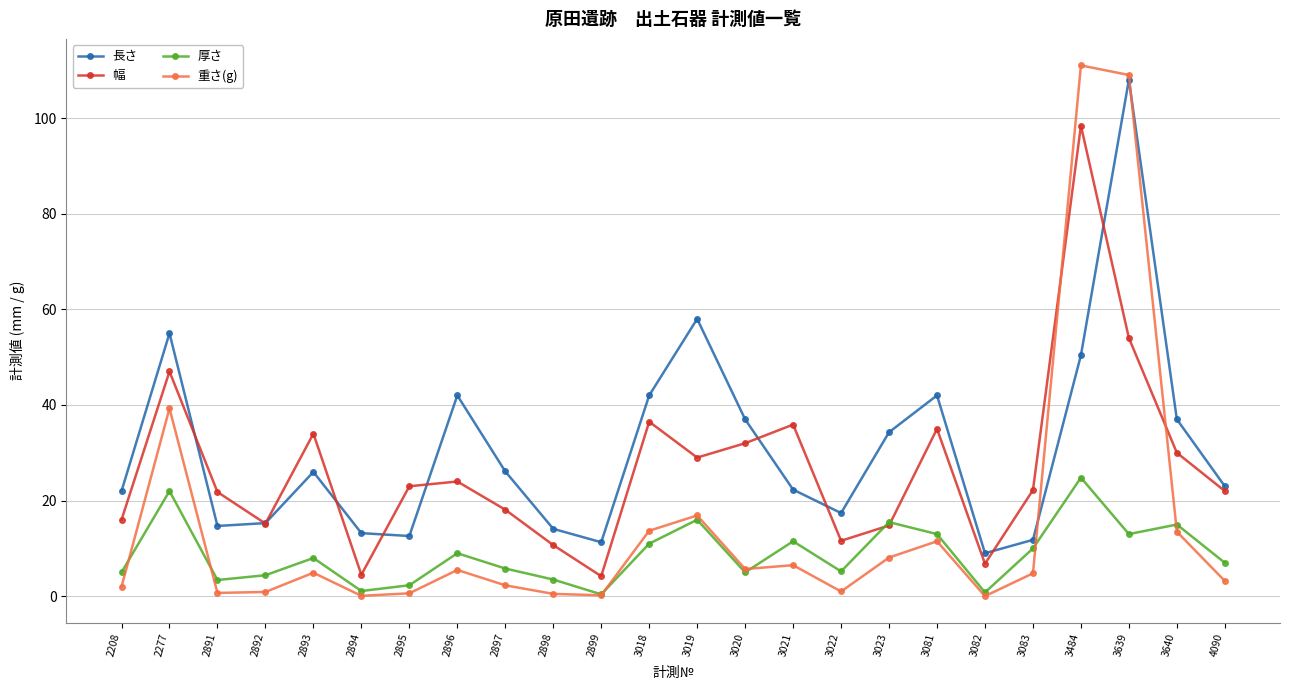

Between 2898 and 3022, which series saw the biggest shift?

長さ